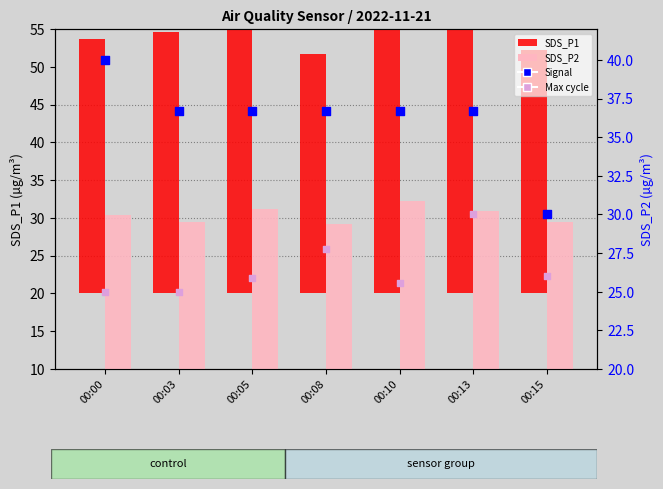

What is the total value across all series at 00:05?

119.8